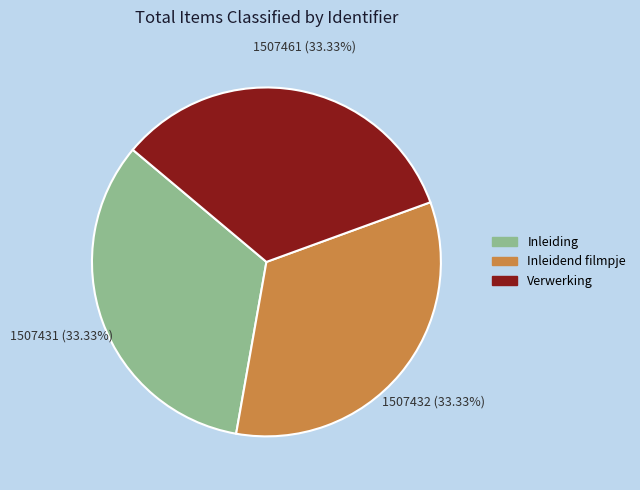

Is there a majority slice in this chart?

No